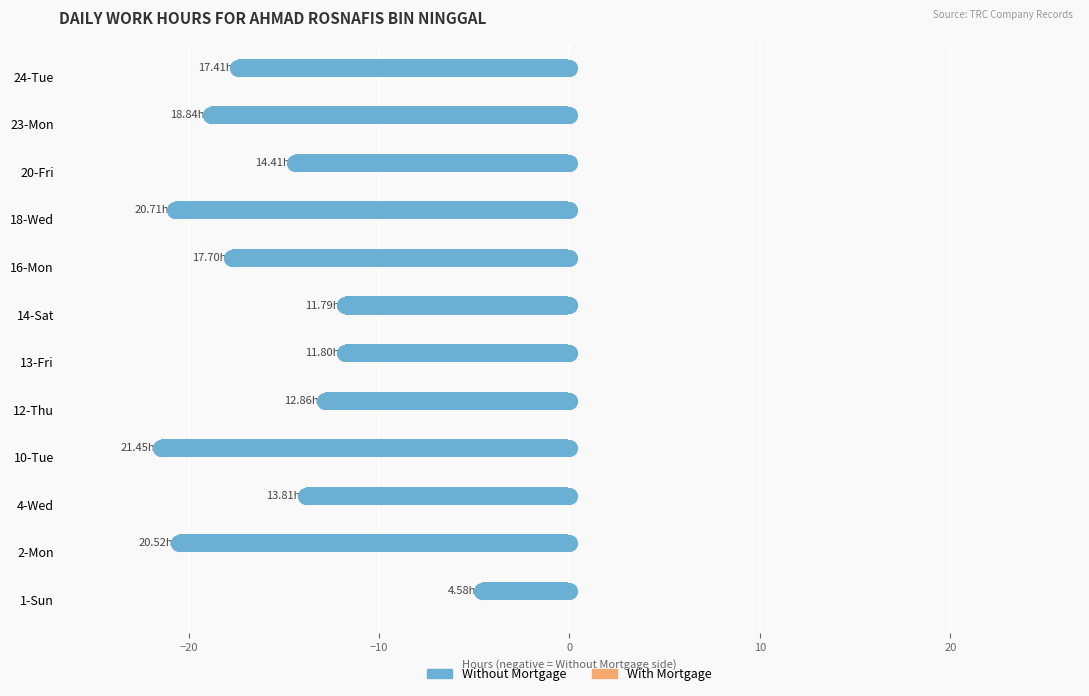

Which series contains the lowest Y value?

Without Mortgage